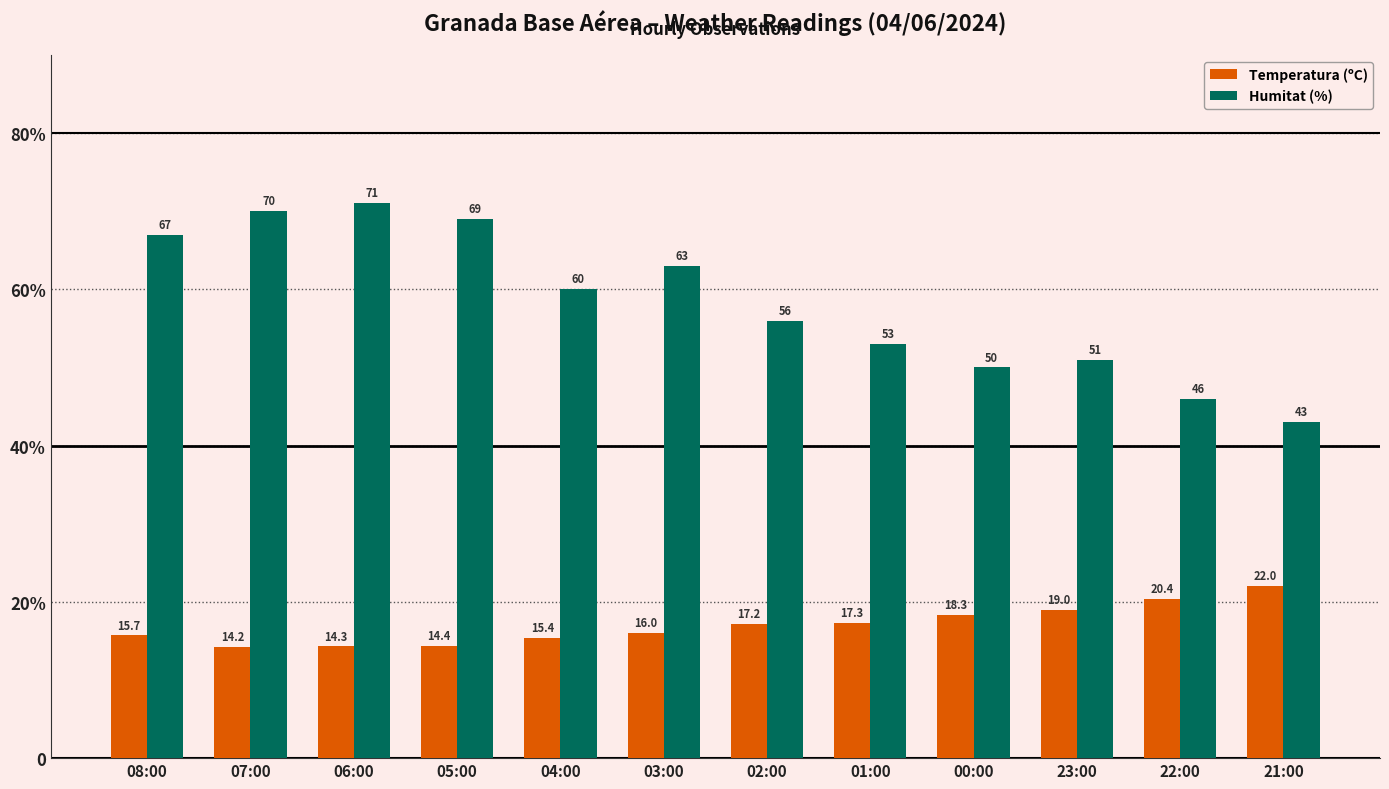

Does the chart contain any negative values?

No